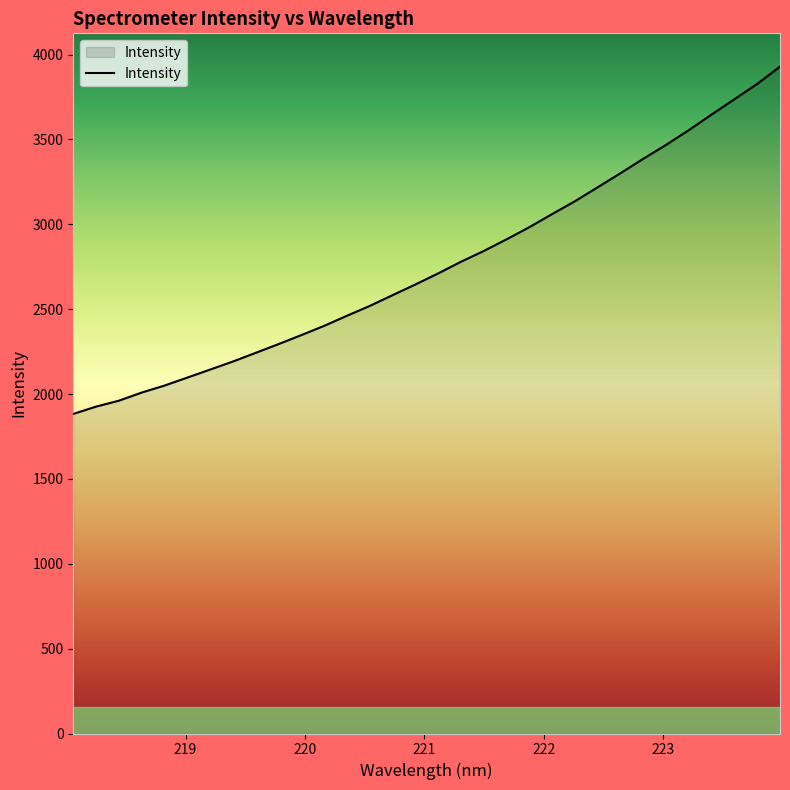

What is the difference between the maximum and minimum values?

2046.0